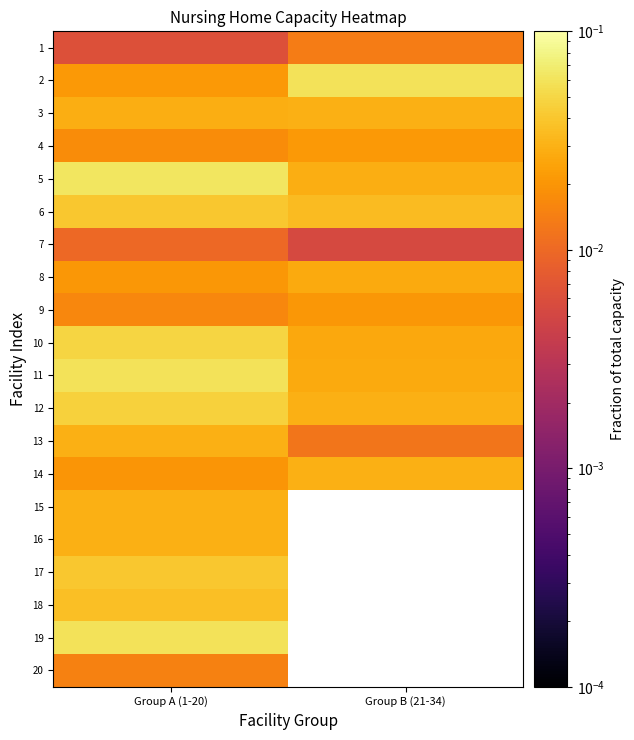

Which category has the lowest value in the 2 series?

Group A (1-20)